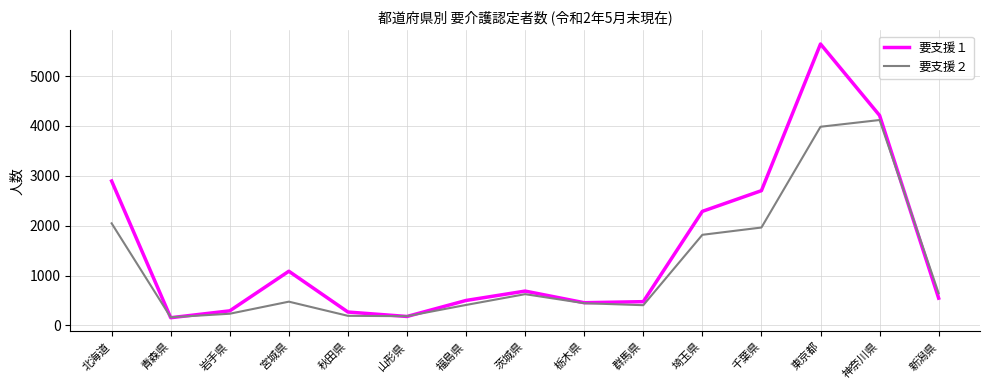

How many interior local valleys does the 要支援１ series have?

3